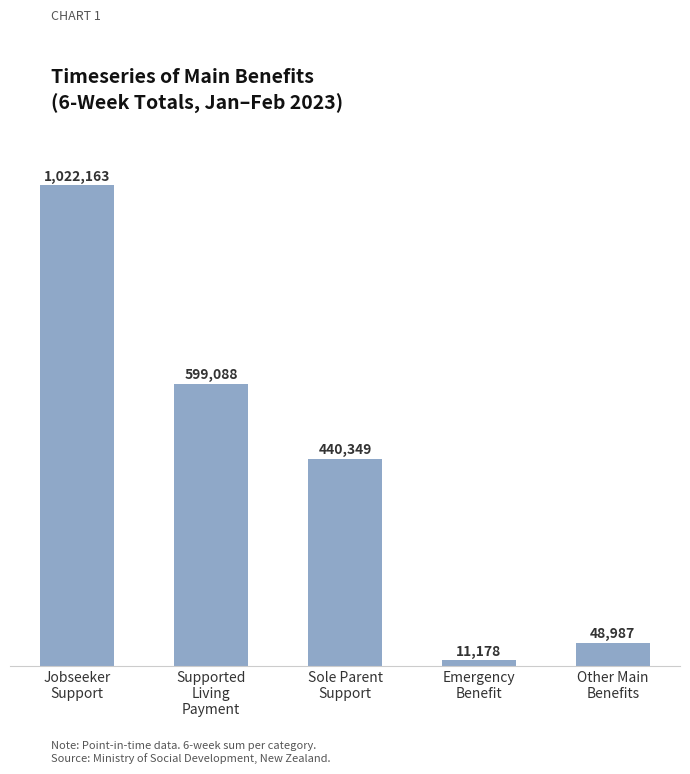

How many bars are there in total?

5